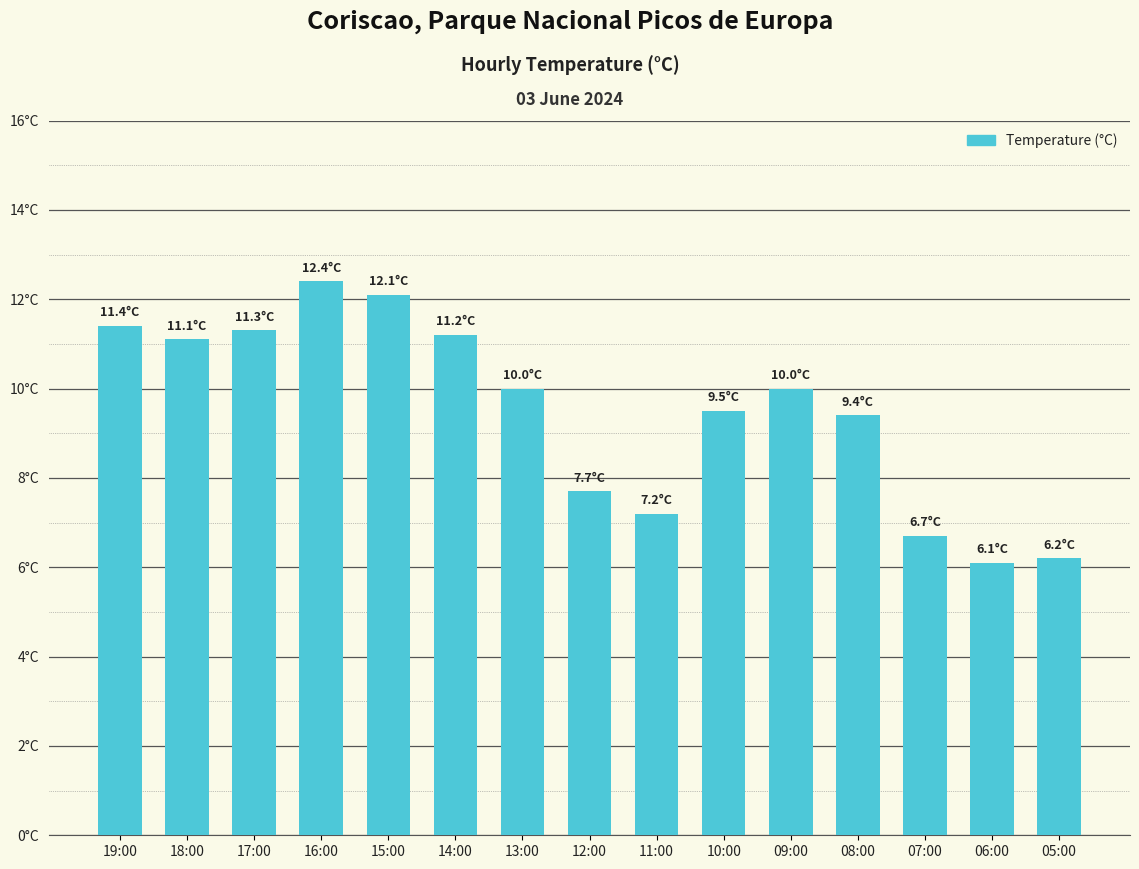

At which category does the chart reach its peak across all series?

16:00